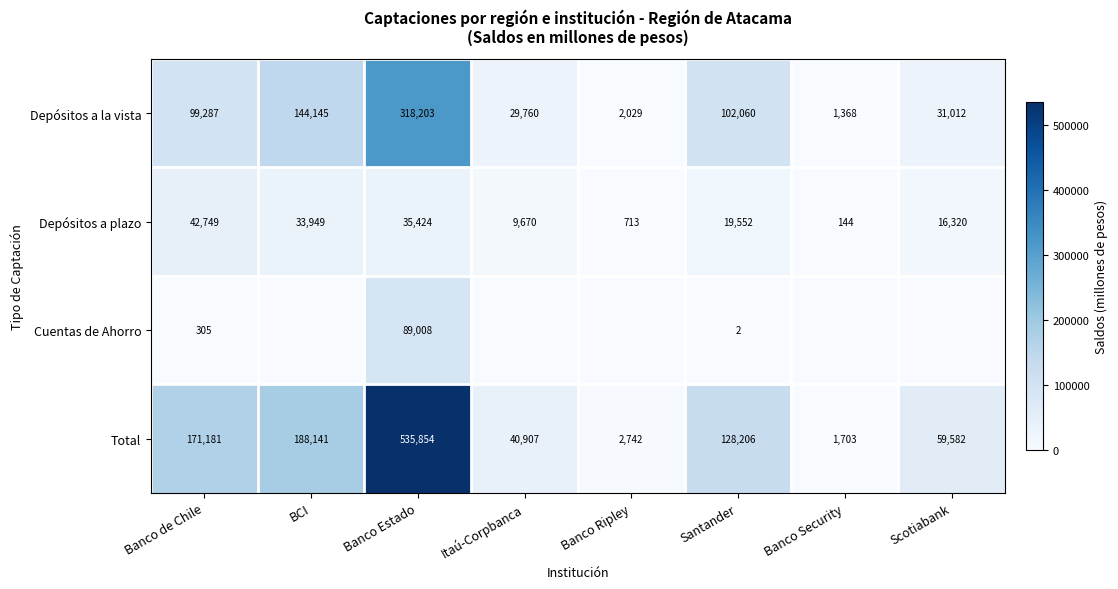

True or false: Depósitos a la vista has a value of 167665.9 at Santander.

False